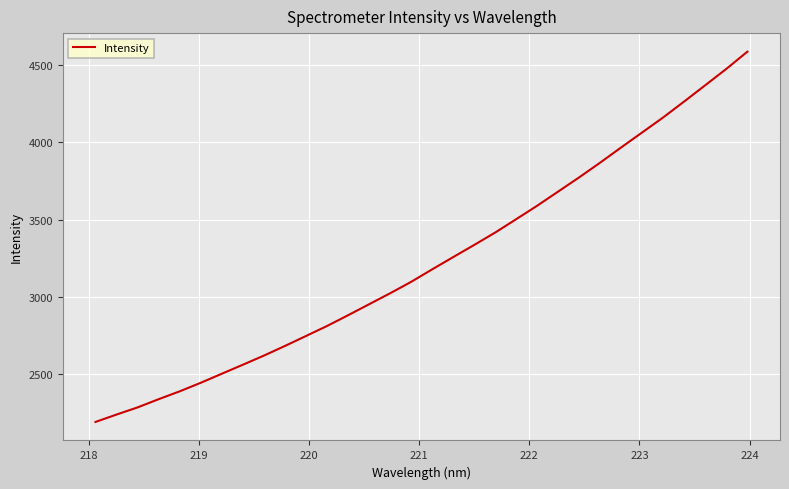

How many categories are shown in the chart?

32